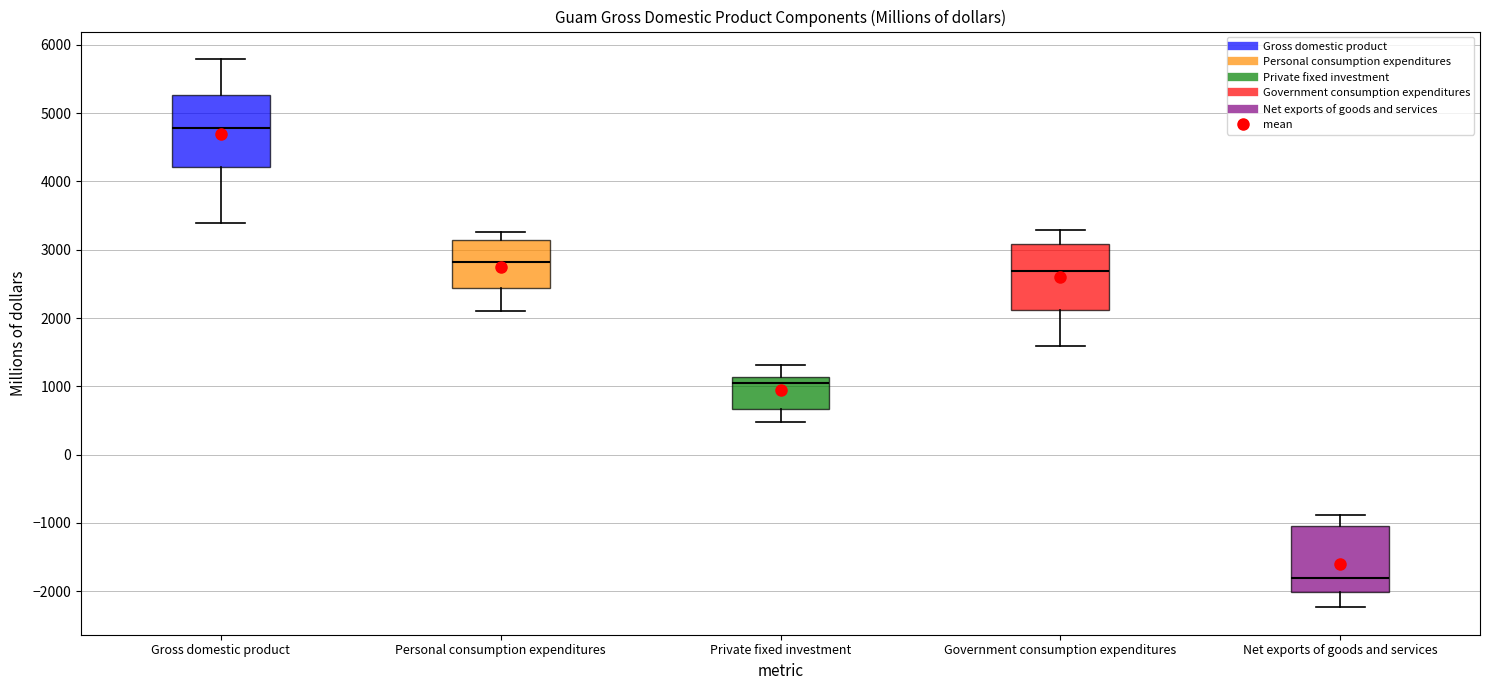

Reading left to right, transcribe this box plot: for each box, give where its median line is, the range the box spans, and where its two whiskers end, as read against the y-axis. The values are not printed on the chart, so give them approximately, as read against the axis.

Gross domestic product: median 4800, box 4200 to 5300, whiskers 3400 to 5800
Personal consumption expenditures: median 2800, box 2400 to 3100, whiskers 2100 to 3300
Private fixed investment: median 1000, box 700 to 1100, whiskers 500 to 1300
Government consumption expenditures: median 2700, box 2100 to 3100, whiskers 1600 to 3300
Net exports of goods and services: median -1800, box -2000 to -1000, whiskers -2200 to -900